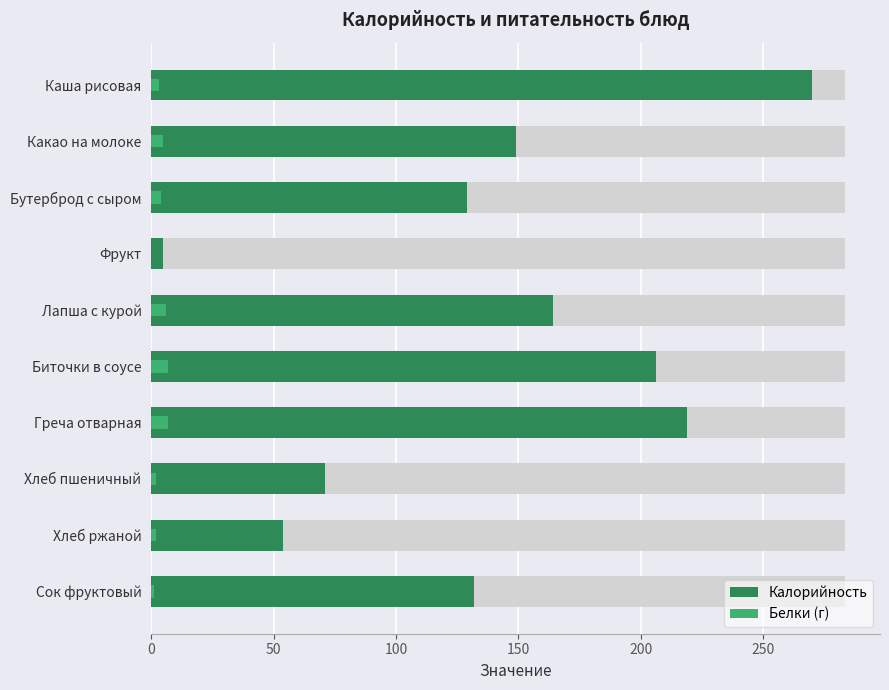

What is the sum of all Белки (г) values?

37